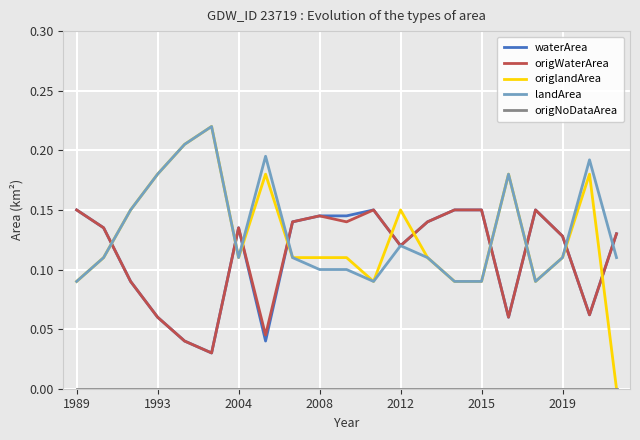

Which series has the widest spread of values?

origlandArea